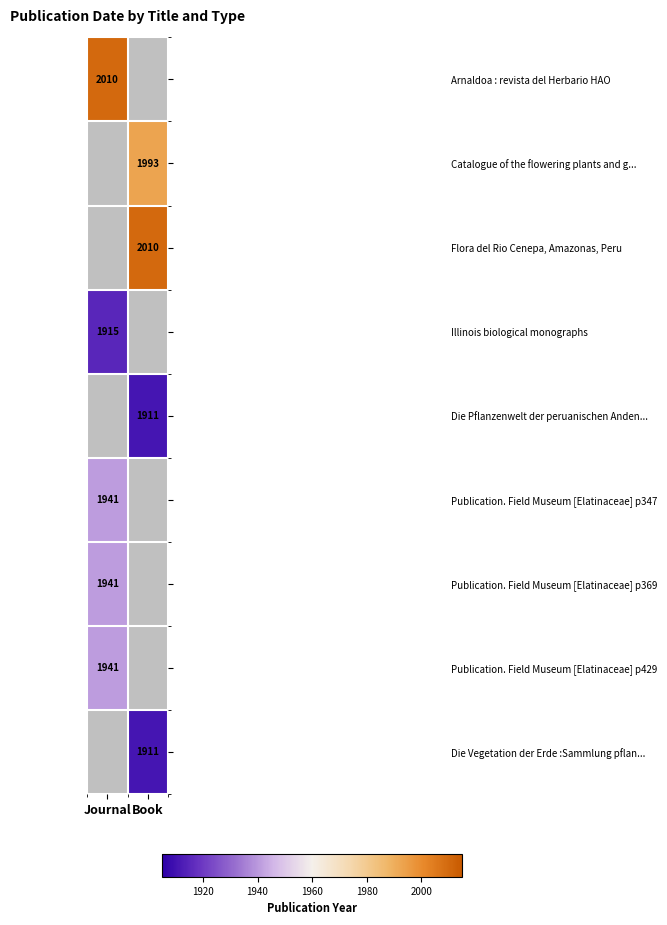

True or false: Publication. Field Museum [Elatinaceae] p429 has a value of 1941 at Journal.

True